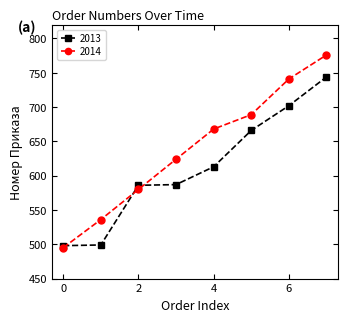

Which series has the largest total across all categories?

2014